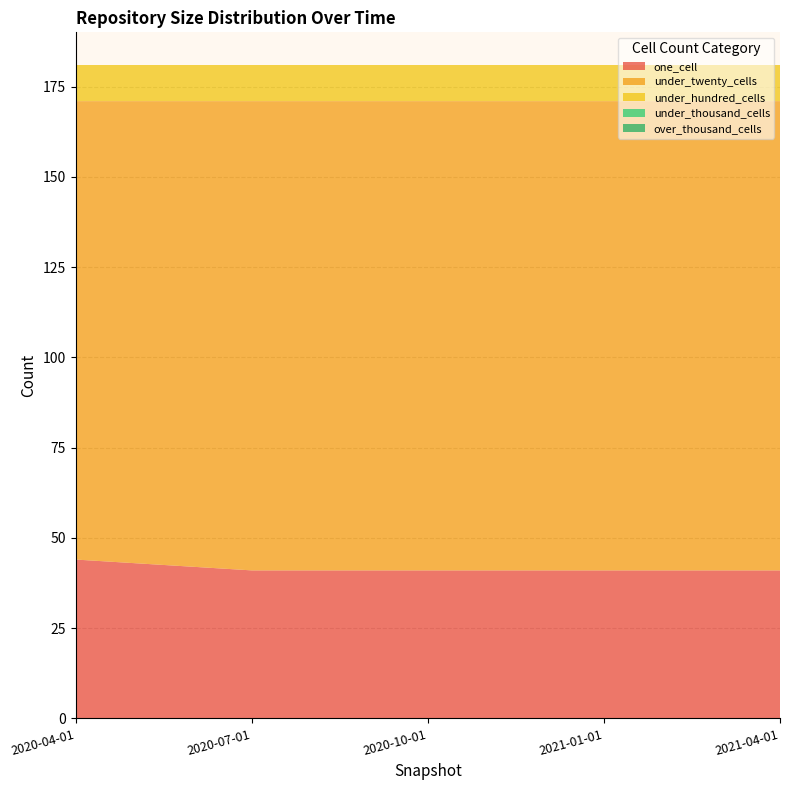

Reading left to right, what are all the values shown in this chart?

one_cell: 2020-04-01=44	2020-07-01=41	2020-10-01=41	2021-01-01=41	2021-04-01=41
under_twenty_cells: 2020-04-01=127	2020-07-01=130	2020-10-01=130	2021-01-01=130	2021-04-01=130
under_hundred_cells: 2020-04-01=10	2020-07-01=10	2020-10-01=10	2021-01-01=10	2021-04-01=10
under_thousand_cells: 2020-04-01=0	2020-07-01=0	2020-10-01=0	2021-01-01=0	2021-04-01=0
over_thousand_cells: 2020-04-01=0	2020-07-01=0	2020-10-01=0	2021-01-01=0	2021-04-01=0